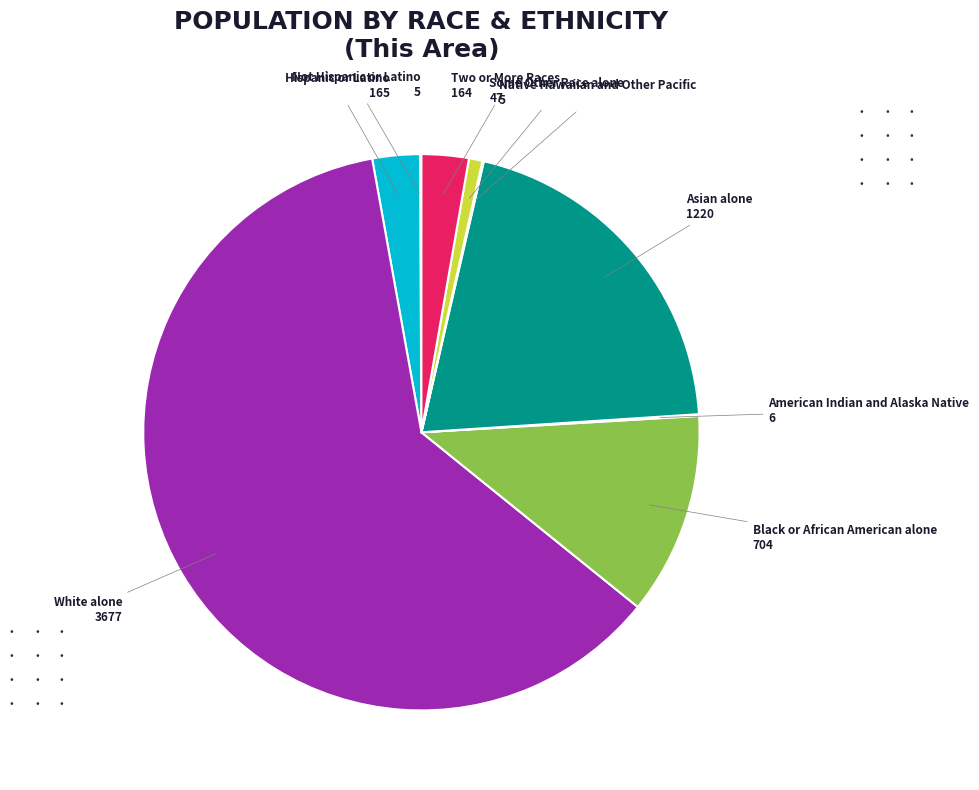

Which category has the smallest portion of the pie?

Not Hispanic or Latino